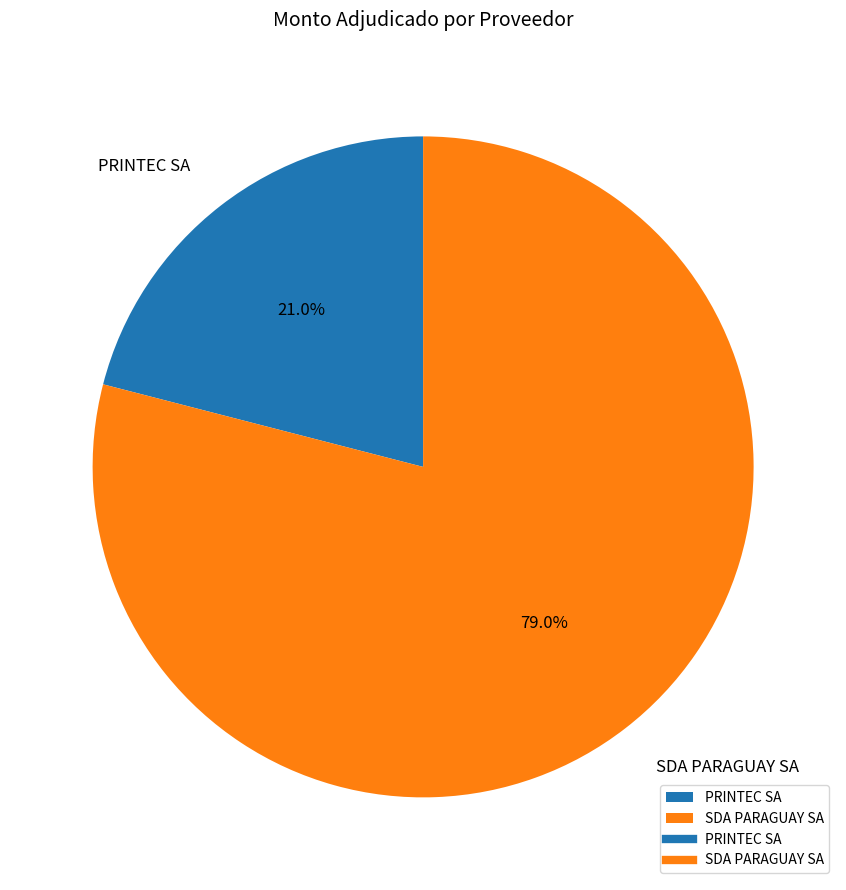

To the nearest percent, what is the difference between the largest and smallest slice percentages?

58%